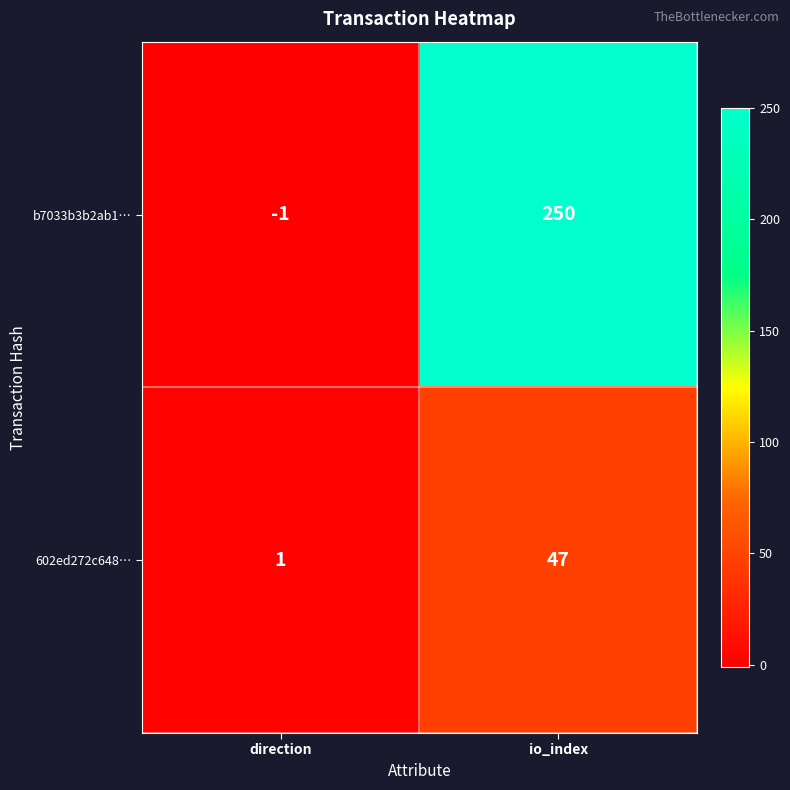

The 602ed272c648… series shows 47 at io_index. True or false?

True